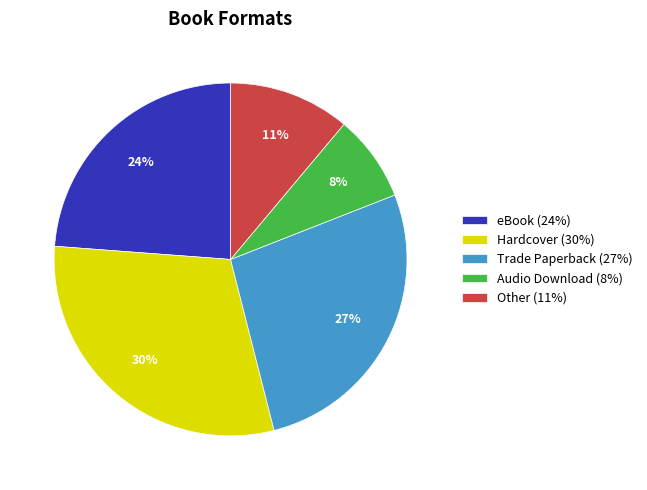

To the nearest percent, what is the difference between the Audio Download and Trade Paperback slice percentages?

19%